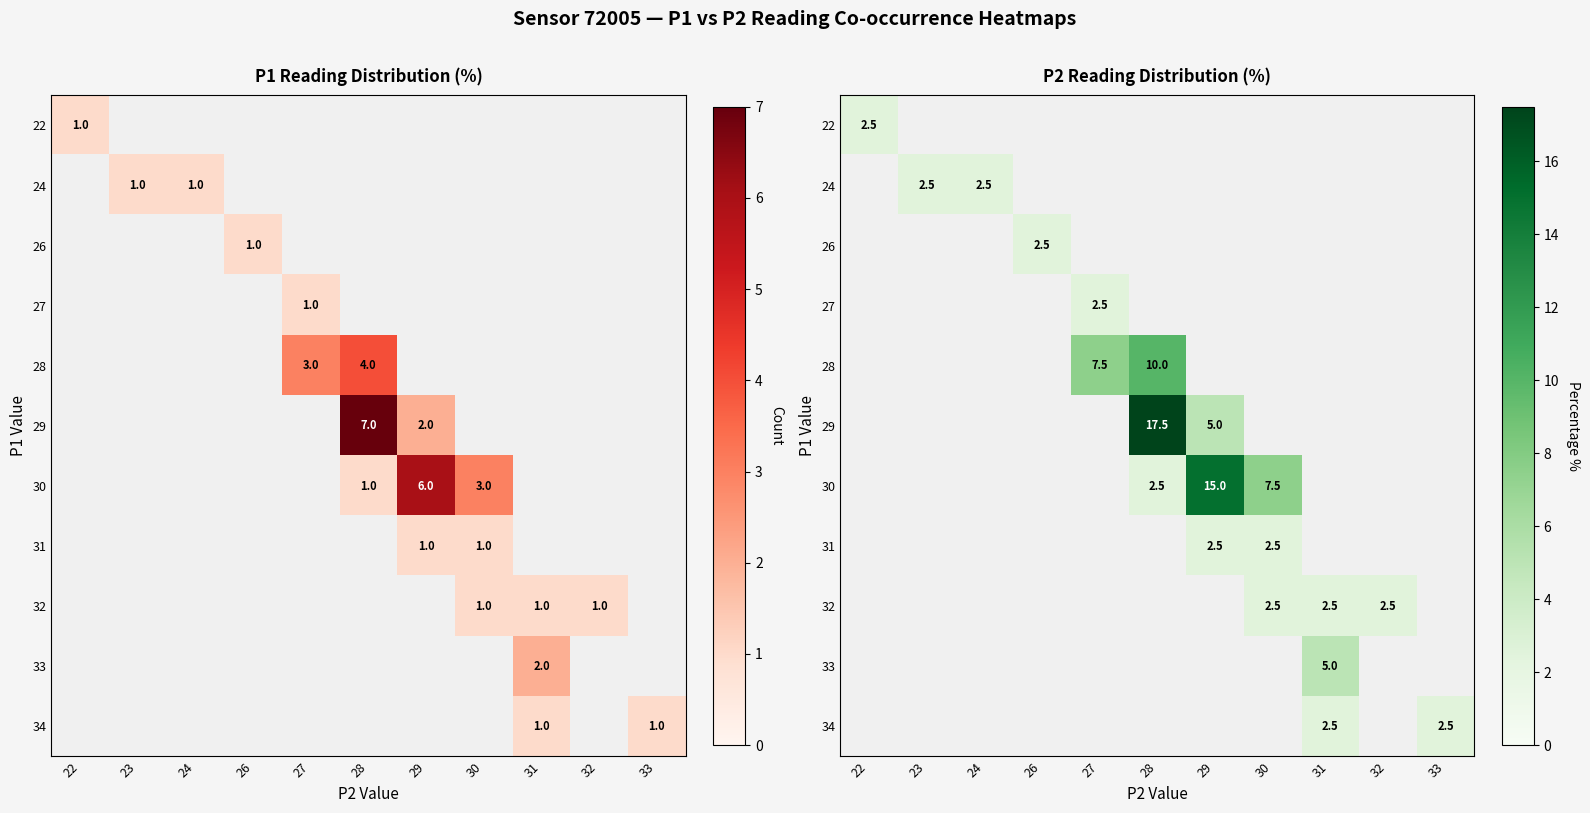

Rank the series at 23 from highest to lowest value.

22, 24, 26, 27, 28, 29, 30, 31, 32, 33, 34